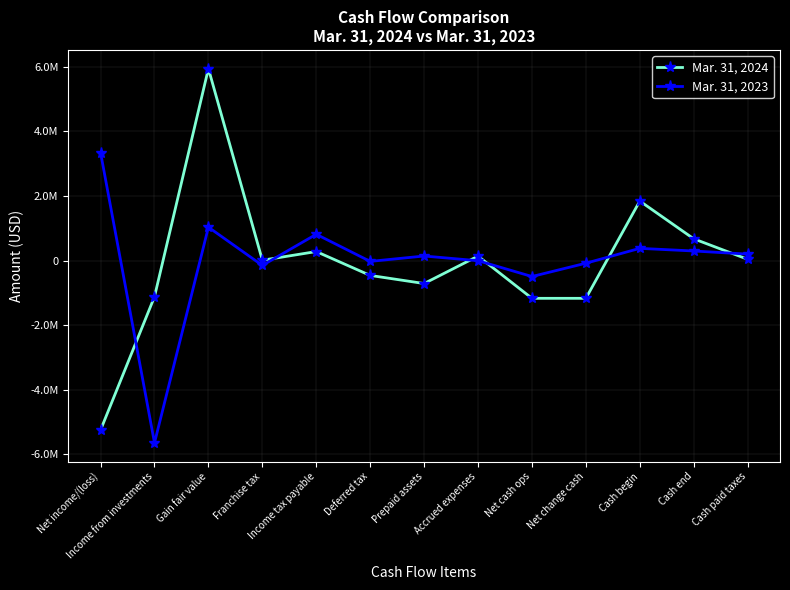

What position from the right is Deferred tax?

8